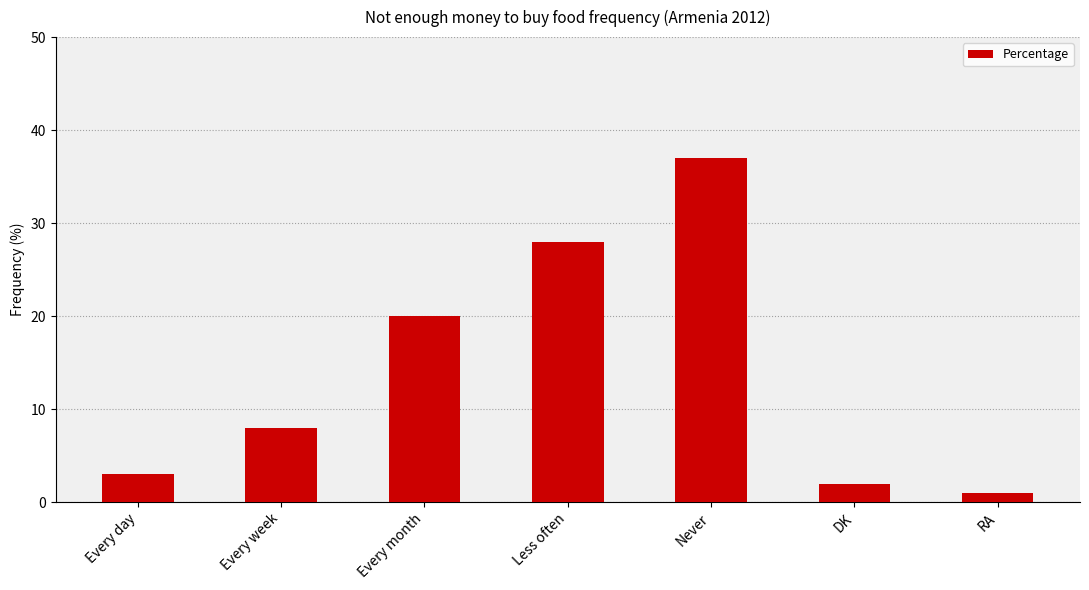

How many values are below 8?

3